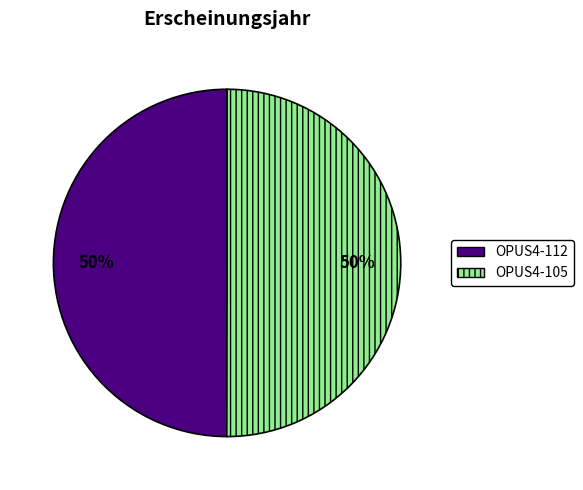

To the nearest percent, what is the combined percentage of OPUS4-105 and OPUS4-112?

100%